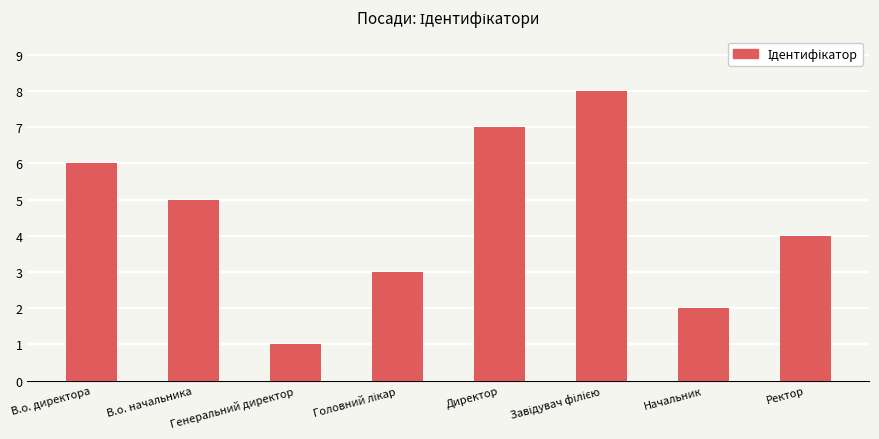

What is the difference between the values at Ректор and Директор?

3